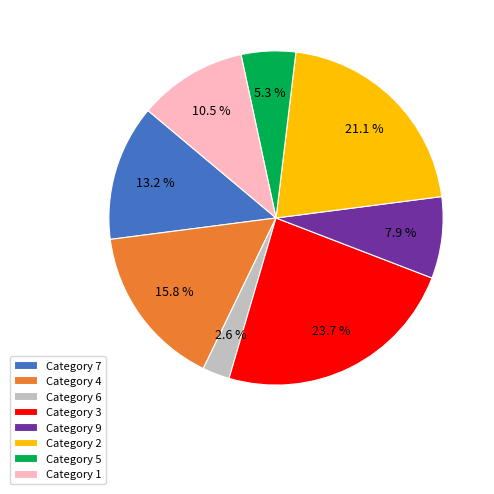

To the nearest percent, what is the difference between the largest and smallest slice percentages?

21%